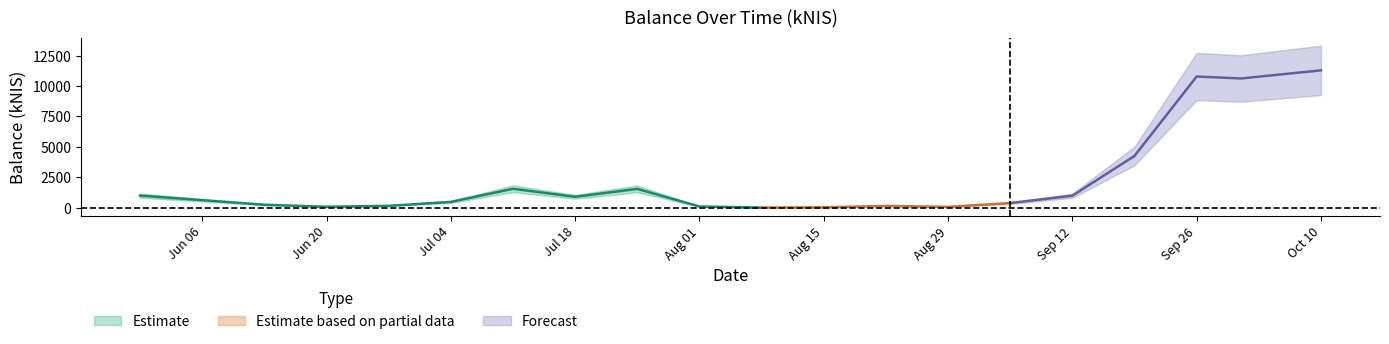

True or false: the data shows 144.3 at 2024-06-06.

False